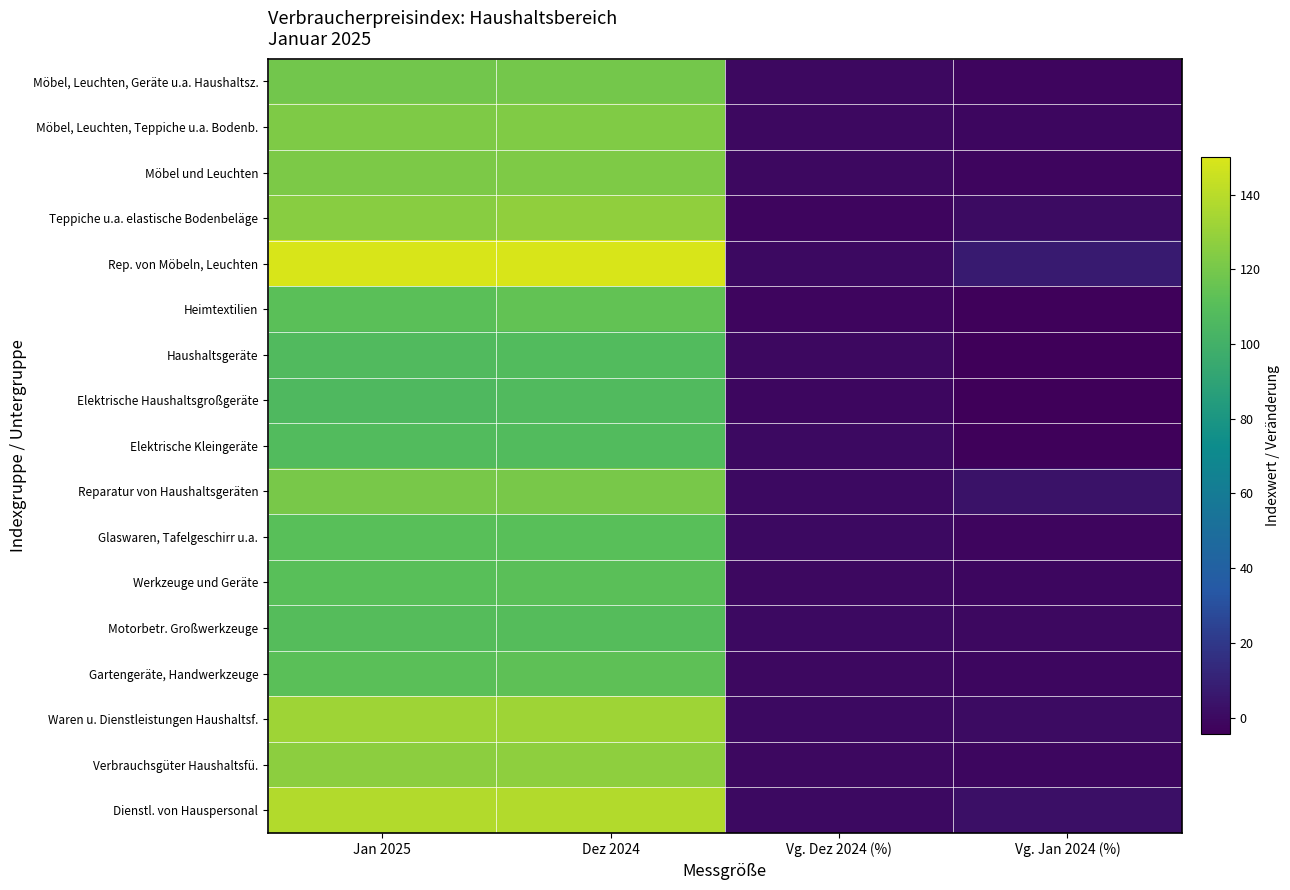

Which series has the largest total across all categories?

Rep. von Möbeln, Leuchten